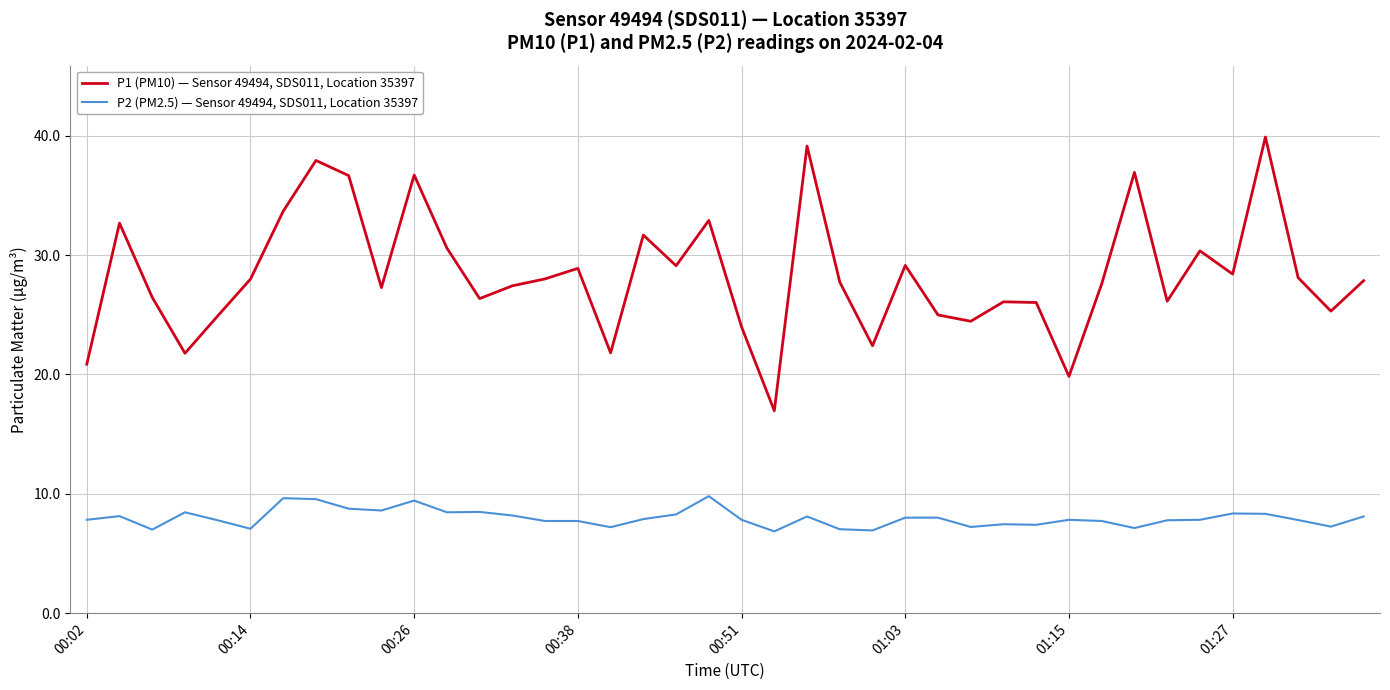

List the series in order of their peak value, highest first.

P1 (PM10) — Sensor 49494, SDS011, Location 35397, P2 (PM2.5) — Sensor 49494, SDS011, Location 35397